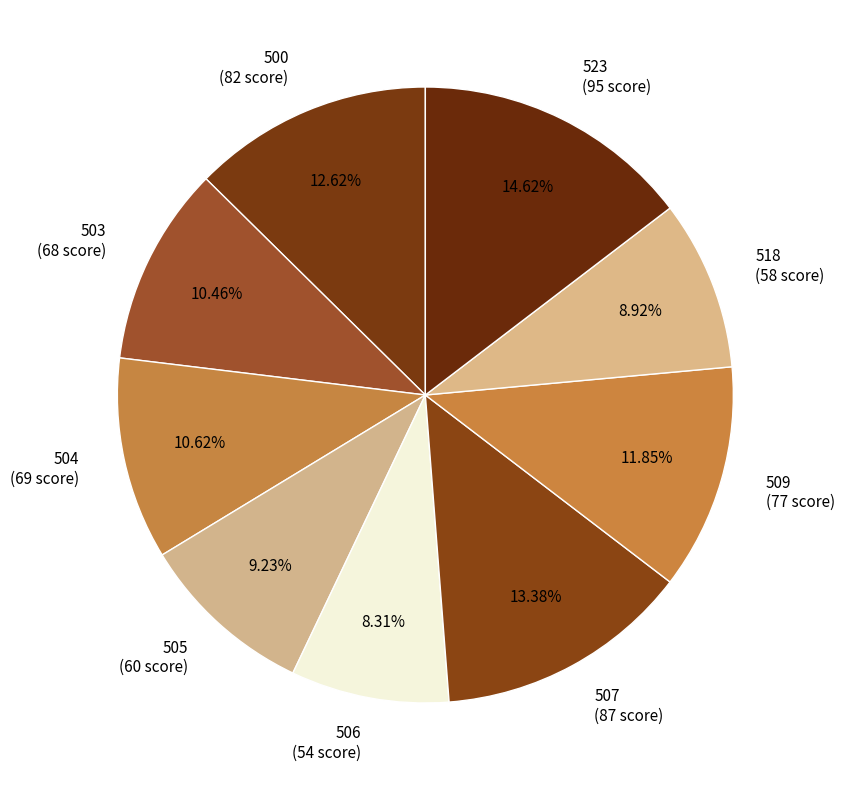

Combined, do 523 and 503 account for over 50%?

No